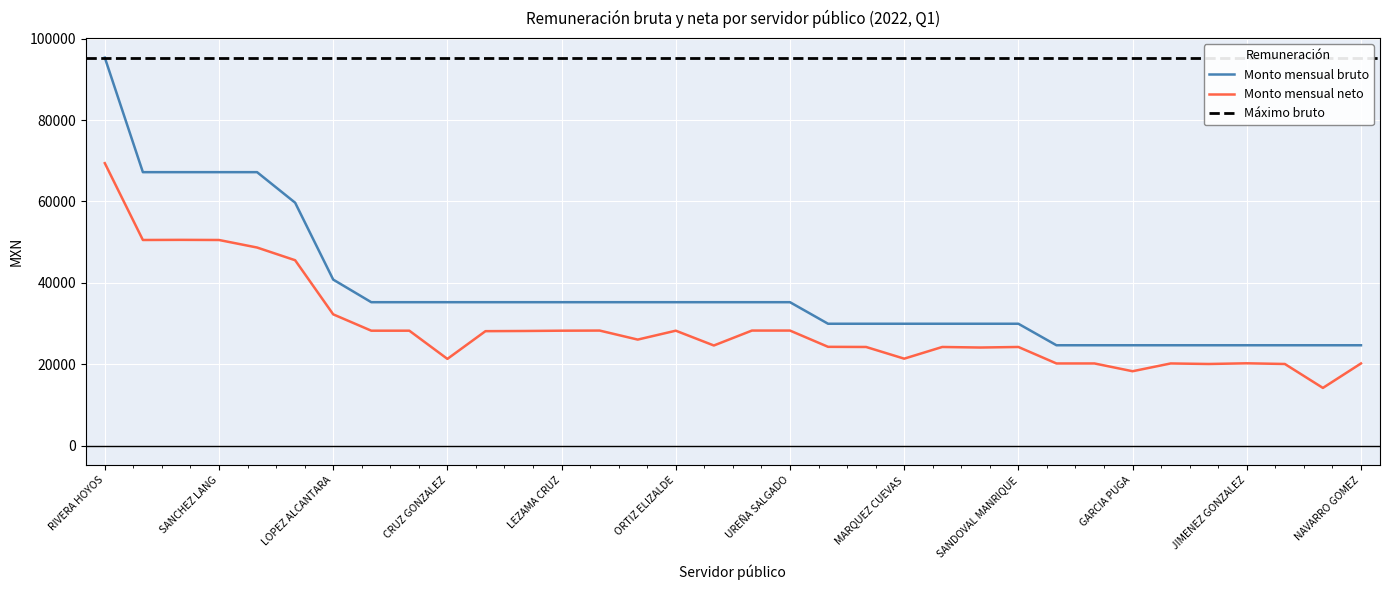

What is the lowest value of the Monto mensual neto series?

14192.9